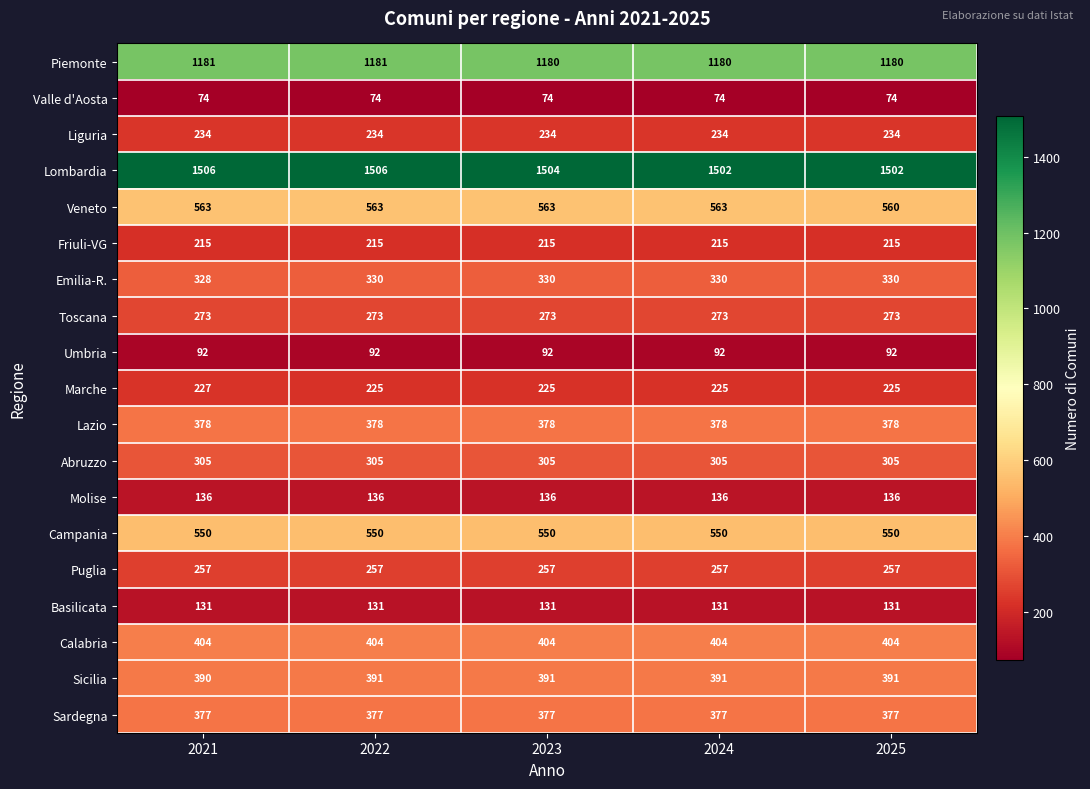

What is the difference between the highest and lowest values at 2024?

1428